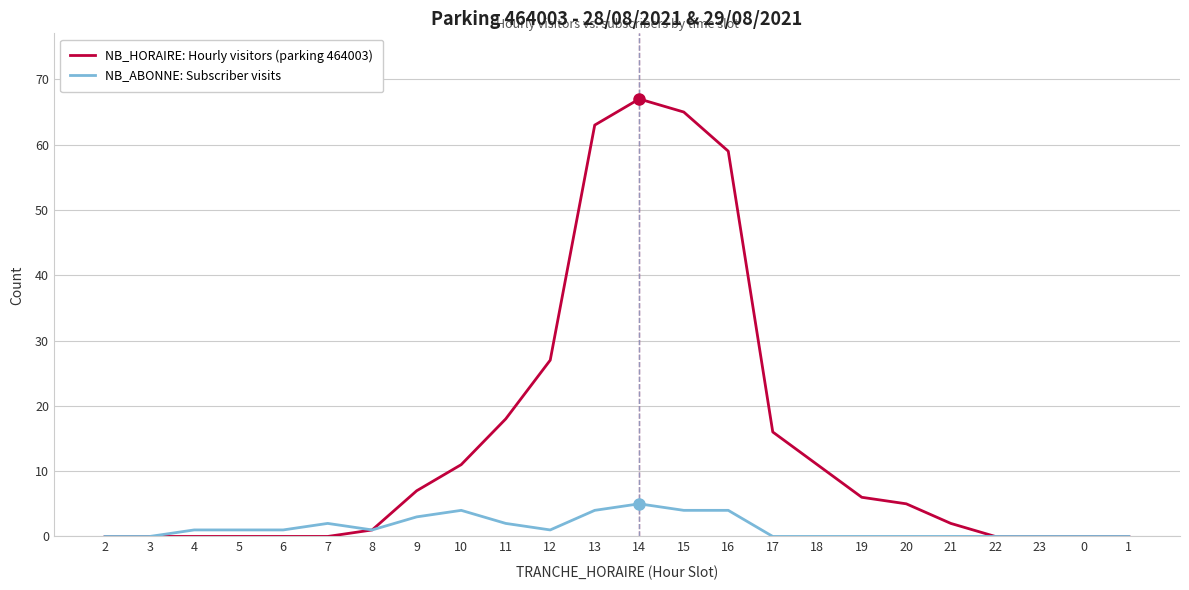

How many series are shown in this chart?

2